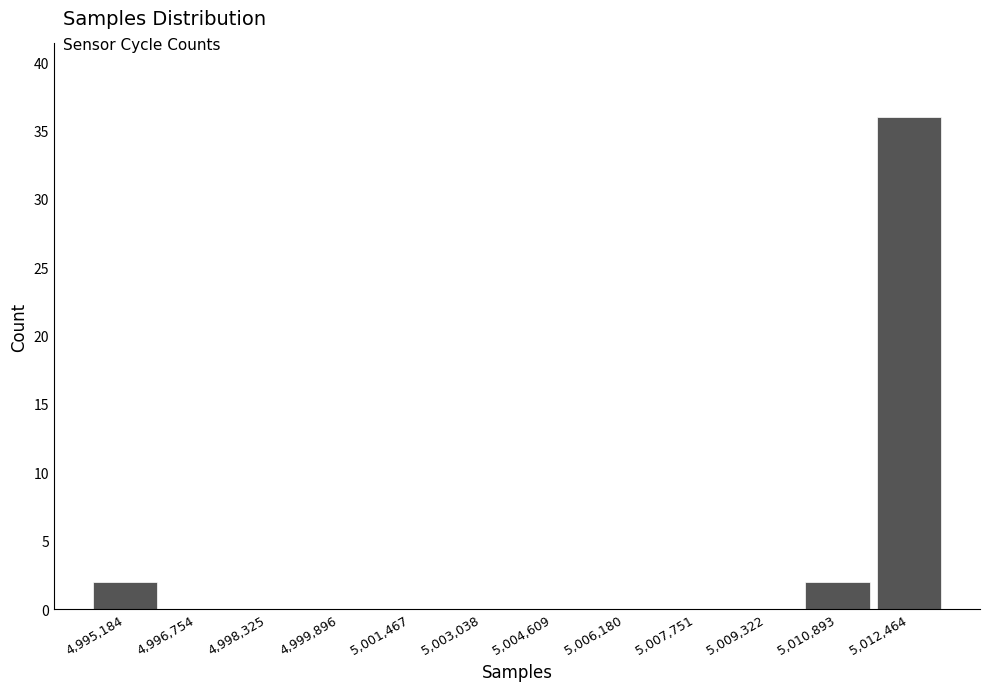

Reading left to right, list all the values displayed in this chart.

4,995,184=2	4,996,754=0	4,998,325=0	4,999,896=0	5,001,467=0	5,003,038=0	5,004,609=0	5,006,180=0	5,007,751=0	5,009,322=0	5,010,893=2	5,012,464=36